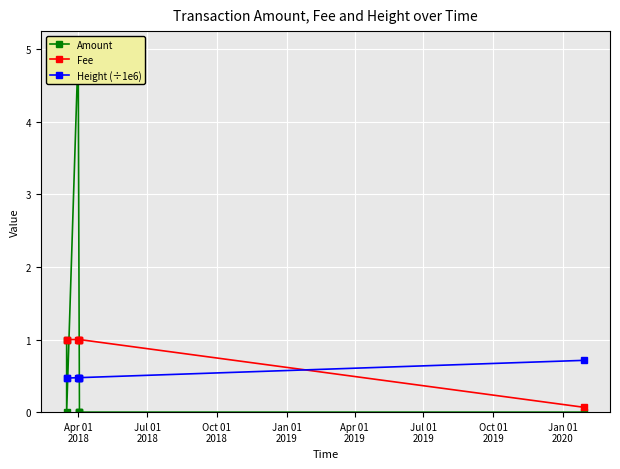

What is the value of the Fee point at the 4th from the left?

1.0